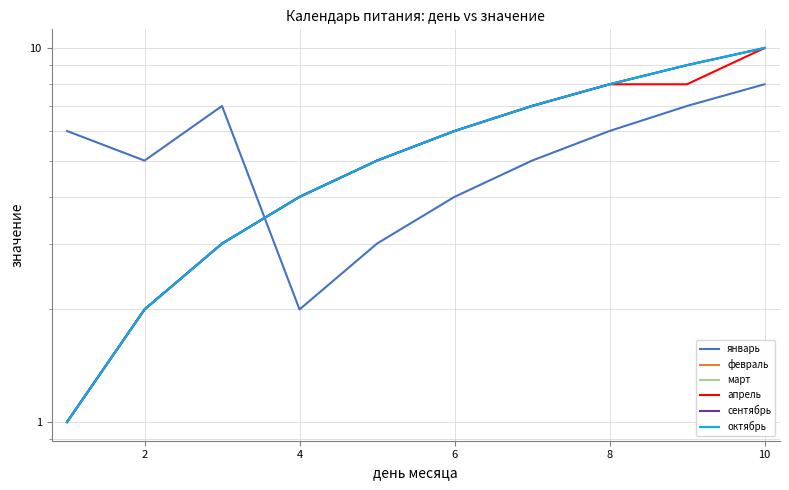

Rank the series by their maximum value, from highest to lowest.

февраль, март, апрель, сентябрь, октябрь, январь